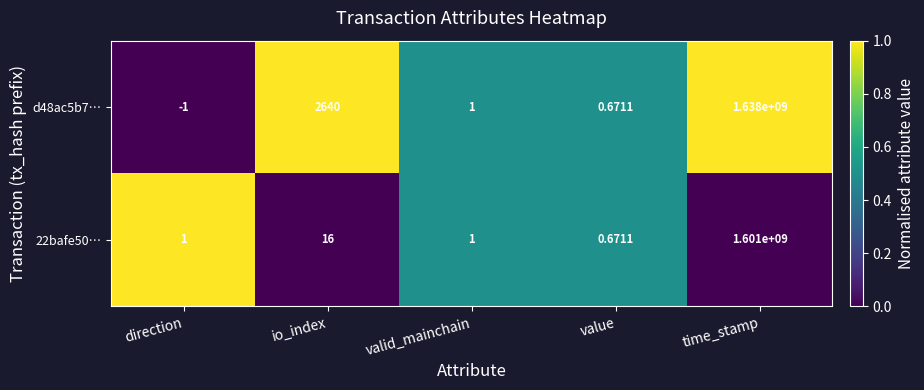

At how many categories does at least one series exceed 0?

5